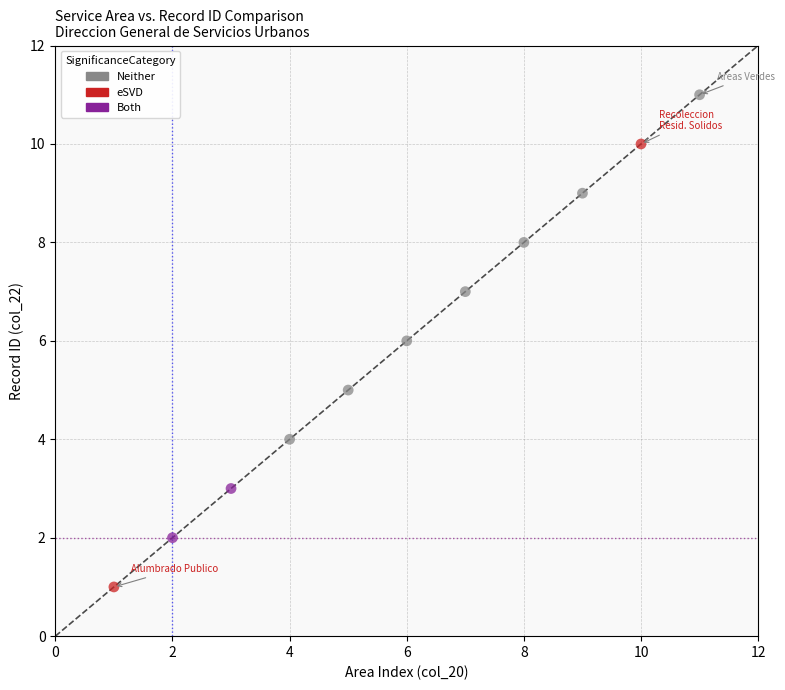

What are all the series names shown in the legend?

Neither, eSVD, Both